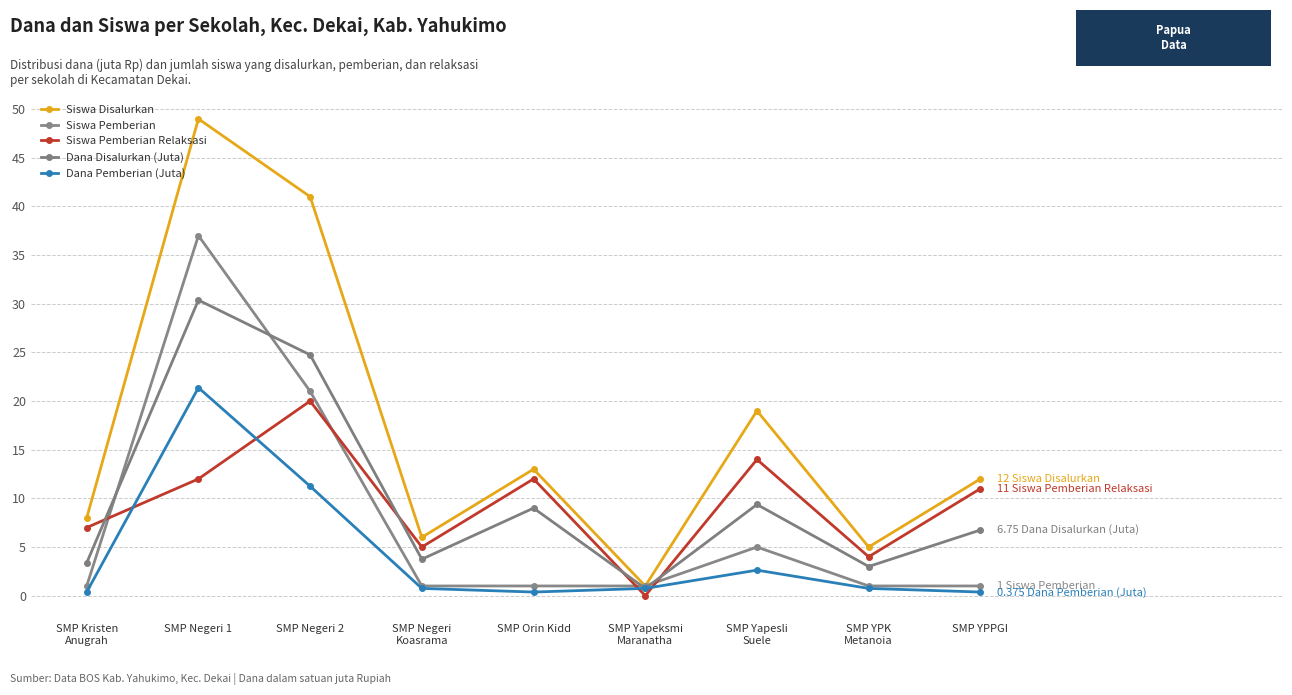

What is the minimum value for Dana Pemberian (Juta)?

0.4